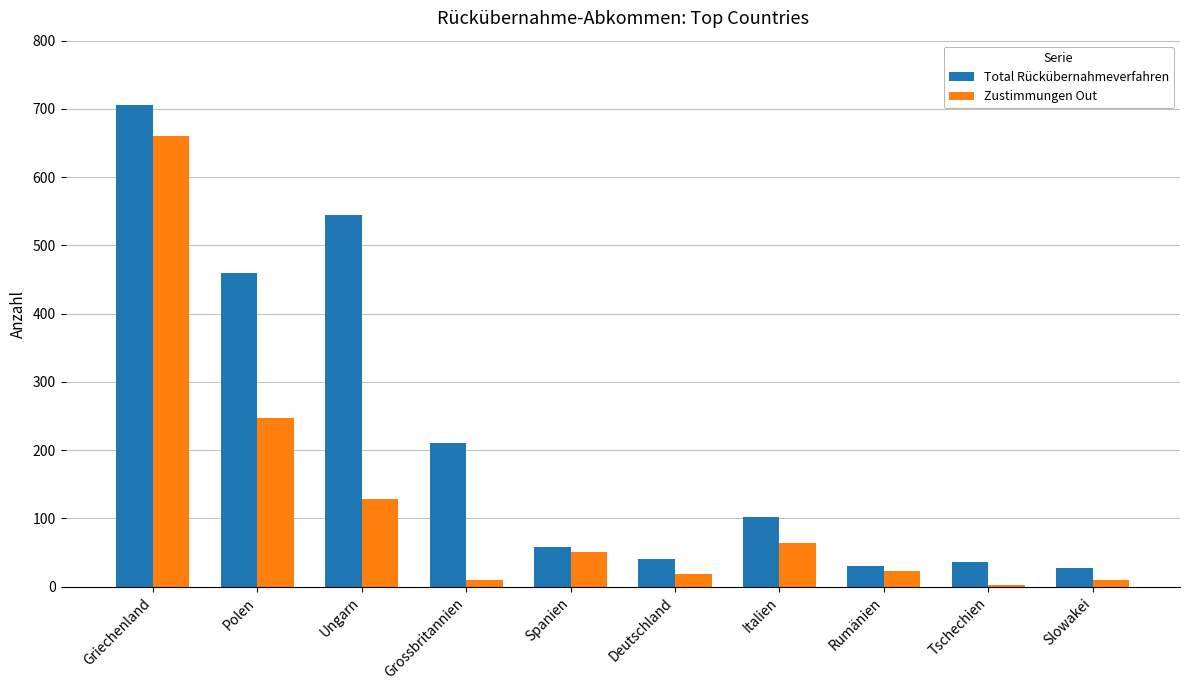

What are all the series names shown in the legend?

Total Rückübernahmeverfahren, Zustimmungen Out